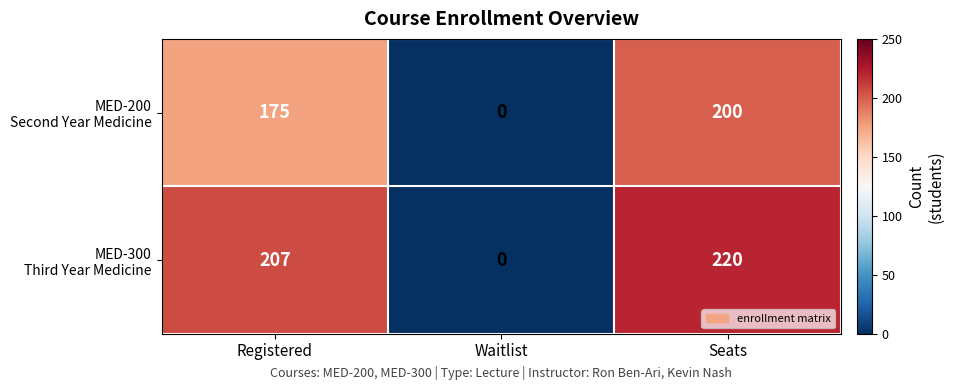

What is the difference between the highest and lowest values at Registered?

32